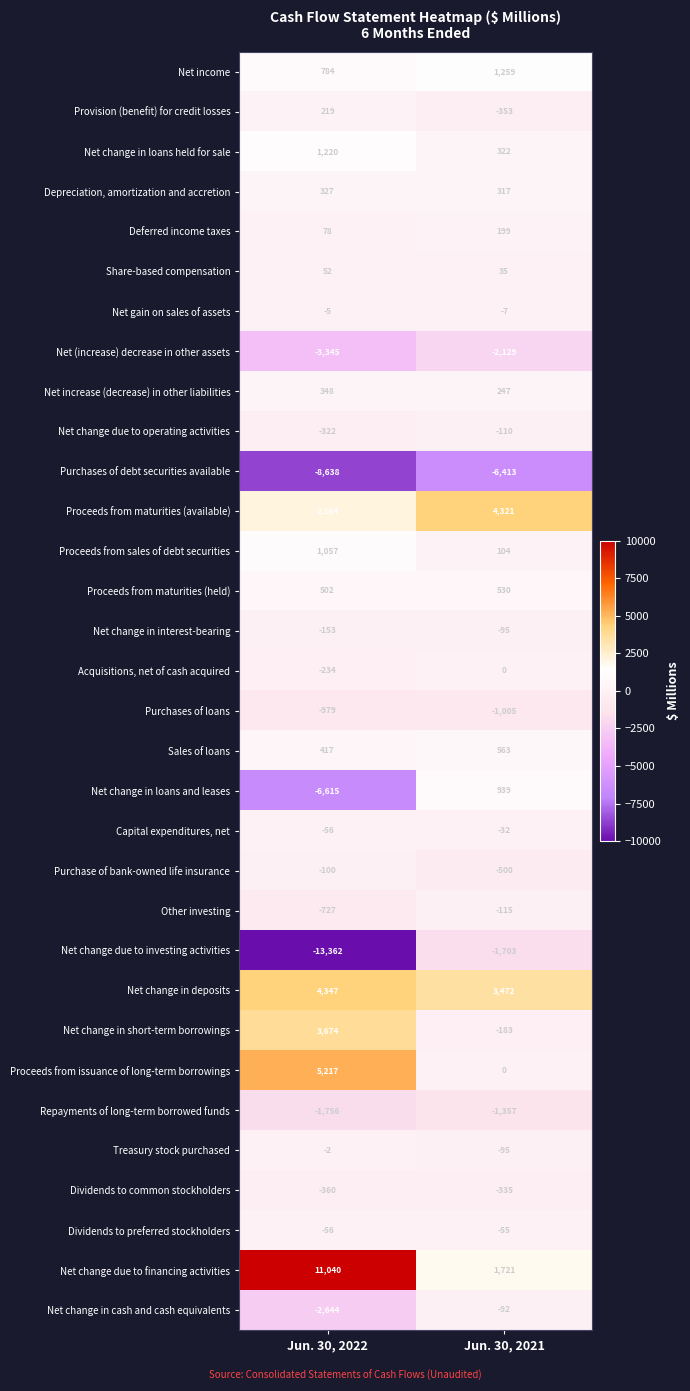

Which series has the largest total across all categories?

Net change due to financing activities